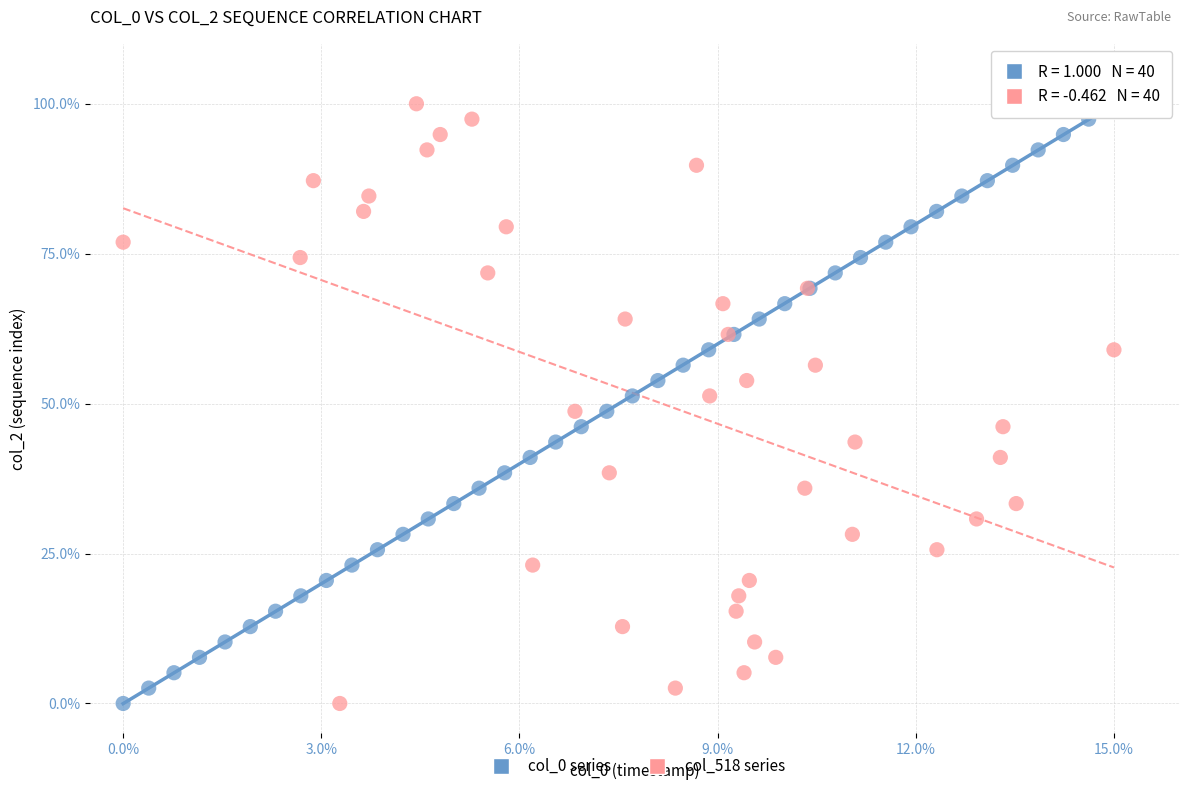

What are all the series names shown in the legend?

col_0 series, col_518 series